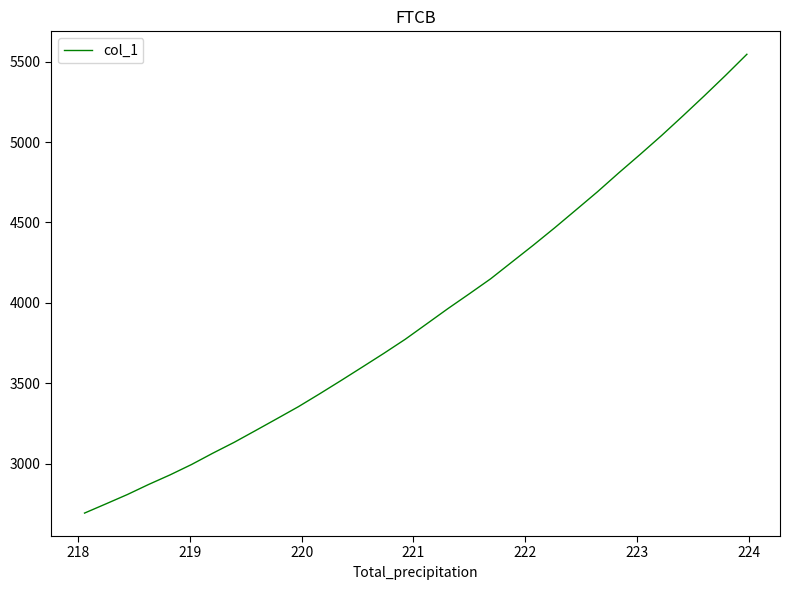

True or false: the data has more than 2 interior local peaks.

False